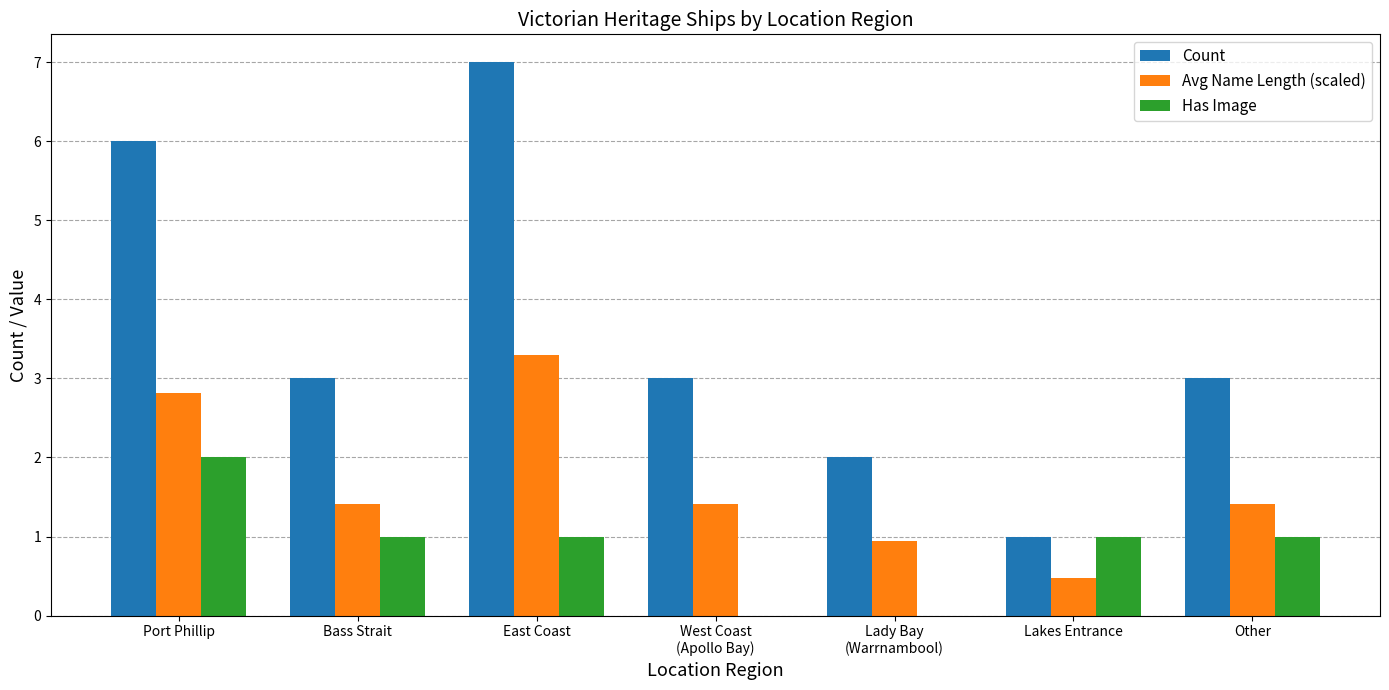

Reading left to right, list all the values displayed in this chart.

Count: Port Phillip=6.0	Bass Strait=3.0	East Coast=7.0	West Coast
(Apollo Bay)=3.0	Lady Bay
(Warrnambool)=2.0	Lakes Entrance=1.0	Other=3.0
Avg Name Length (scaled): Port Phillip=2.8	Bass Strait=1.4	East Coast=3.3	West Coast
(Apollo Bay)=1.4	Lady Bay
(Warrnambool)=0.9	Lakes Entrance=0.5	Other=1.4
Has Image: Port Phillip=2.0	Bass Strait=1.0	East Coast=1.0	West Coast
(Apollo Bay)=0.0	Lady Bay
(Warrnambool)=0.0	Lakes Entrance=1.0	Other=1.0